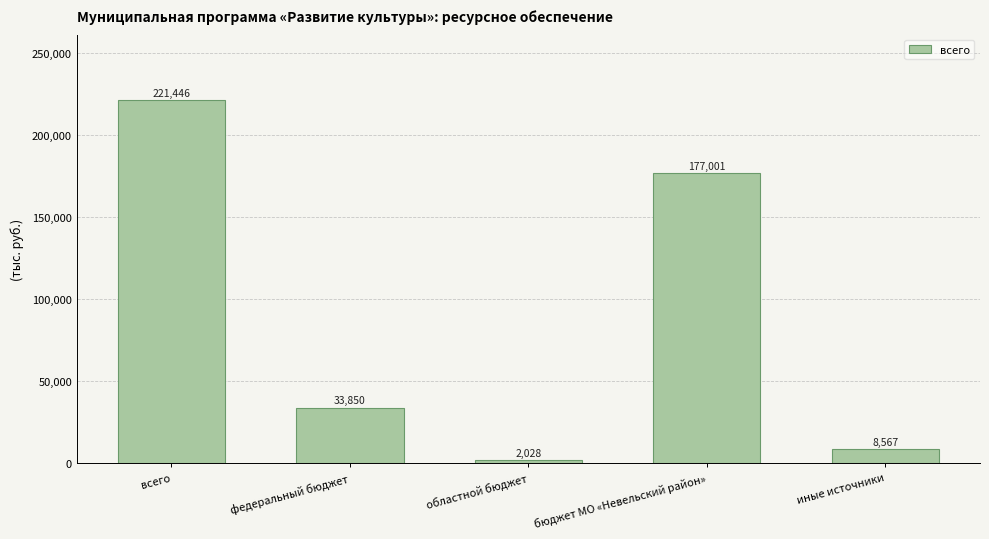

What is the label of the 2nd bar from the left?

федеральный бюджет